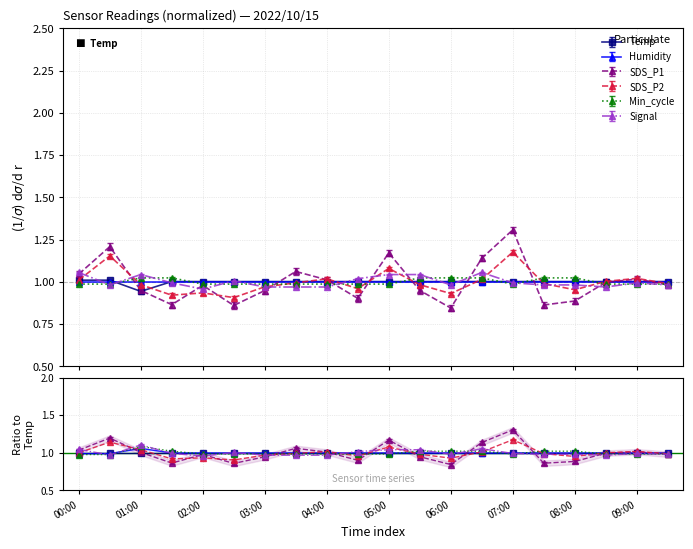

The value of Signal at 06:30 is 1.1. True or false?

True